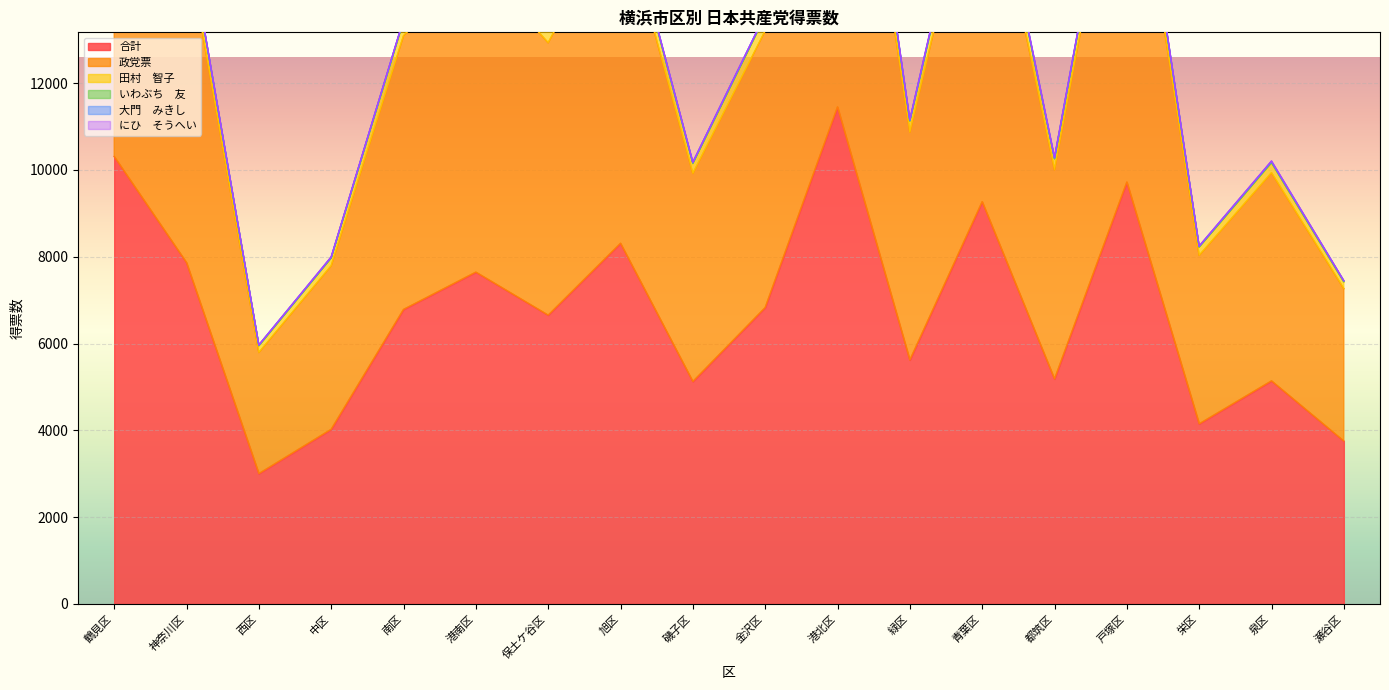

What is the minimum value shown in the chart?

3.0